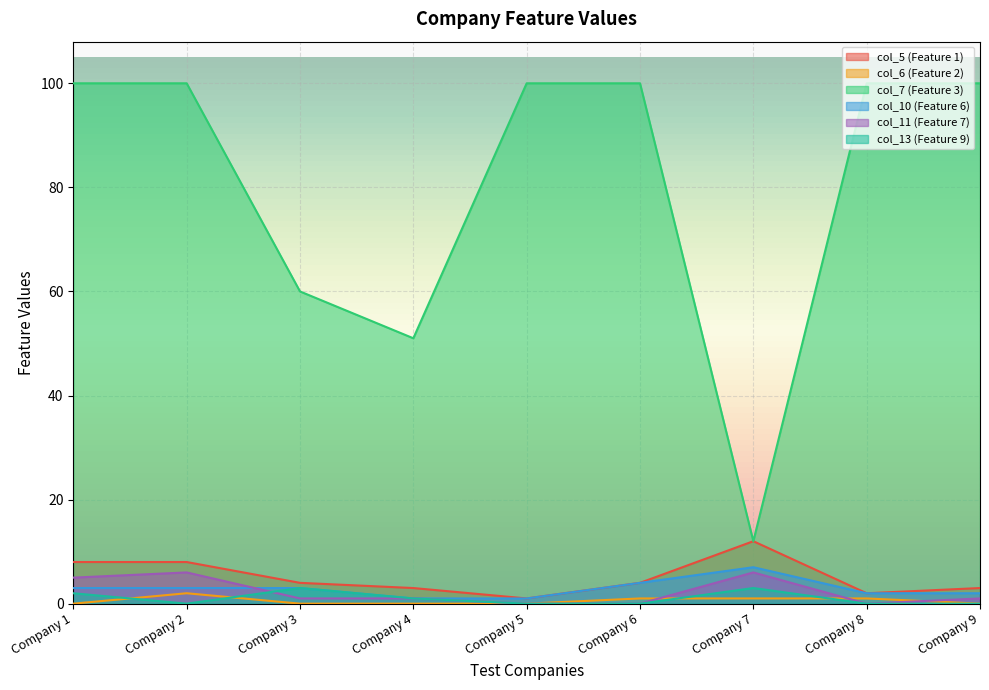

Which series ends up on top after the final intersection of col_11 (Feature 7) and col_6 (Feature 2)?

col_11 (Feature 7)